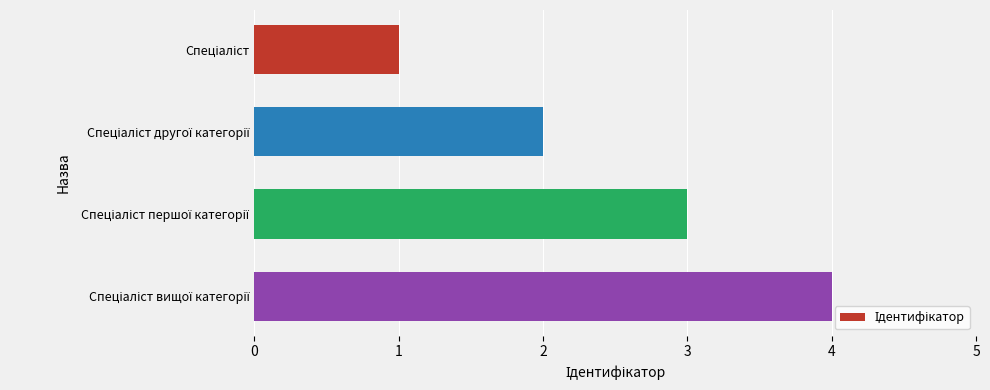

What is the maximum value shown in the chart?

4